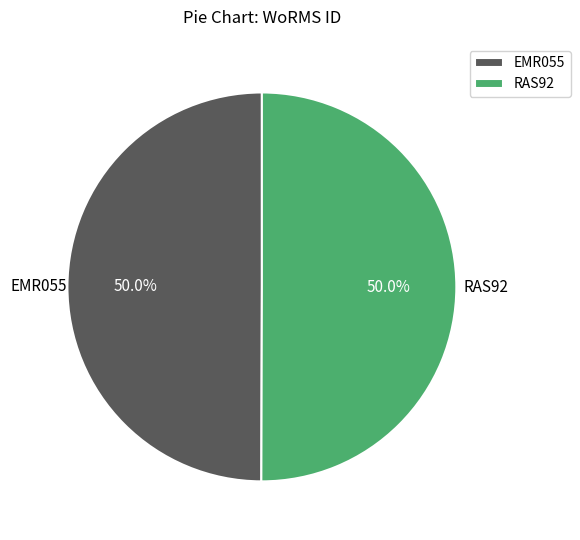

How many slices are in this pie chart?

2